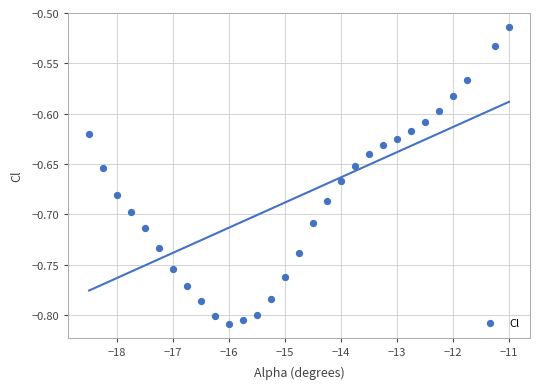

What is the range of Y values (max minus min)?

0.3